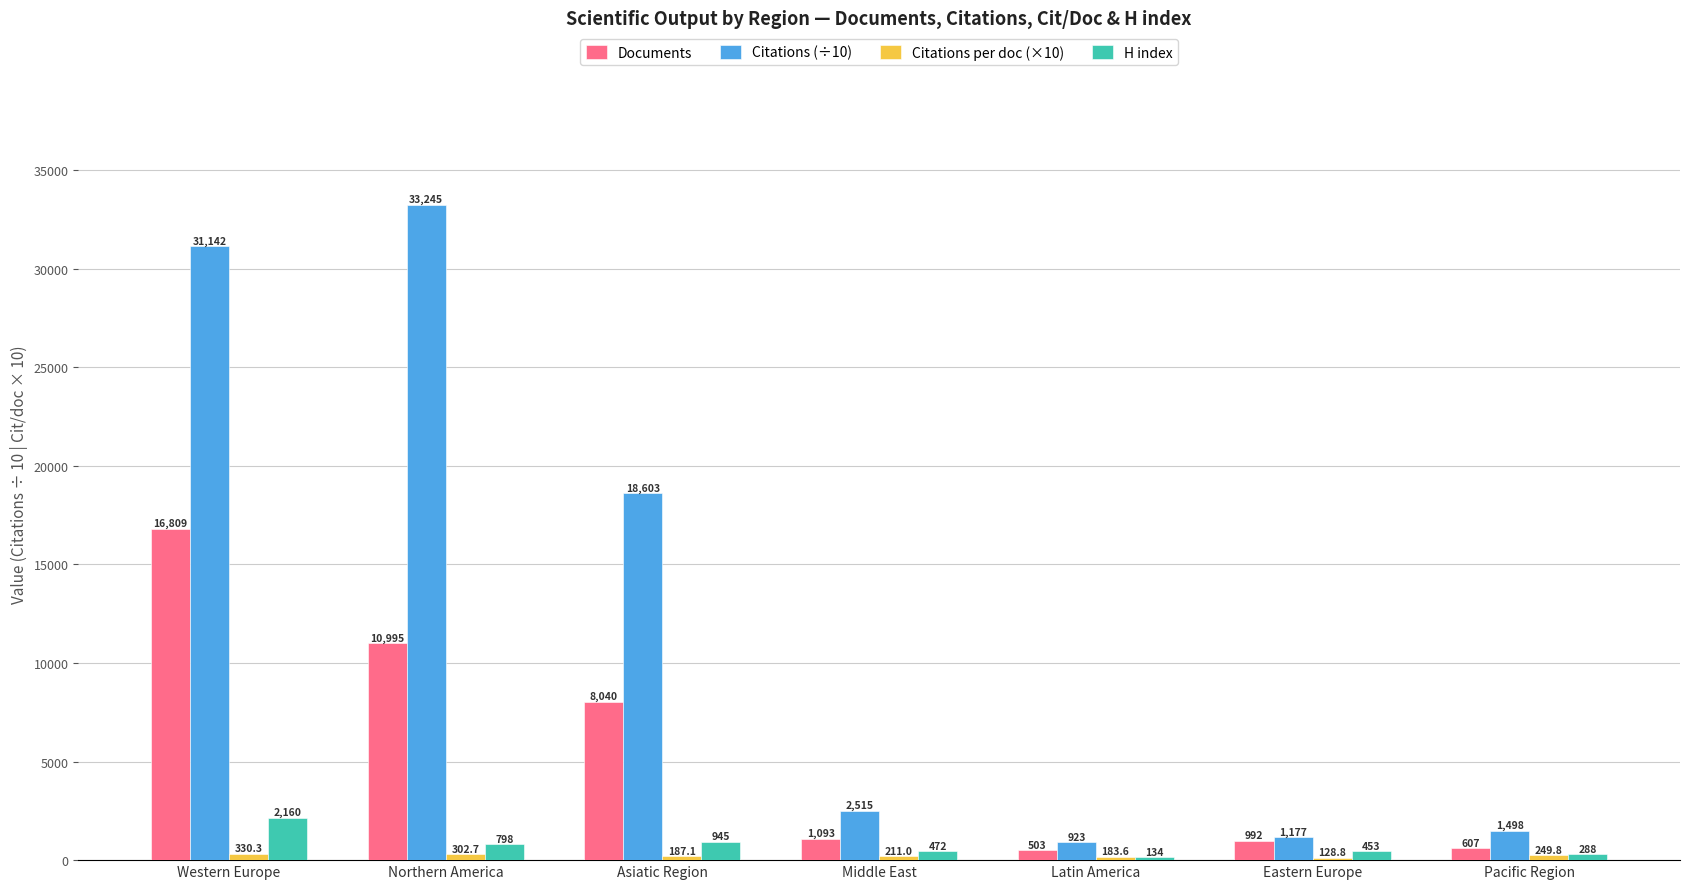

Which series has the largest total across all categories?

Citations (÷10)